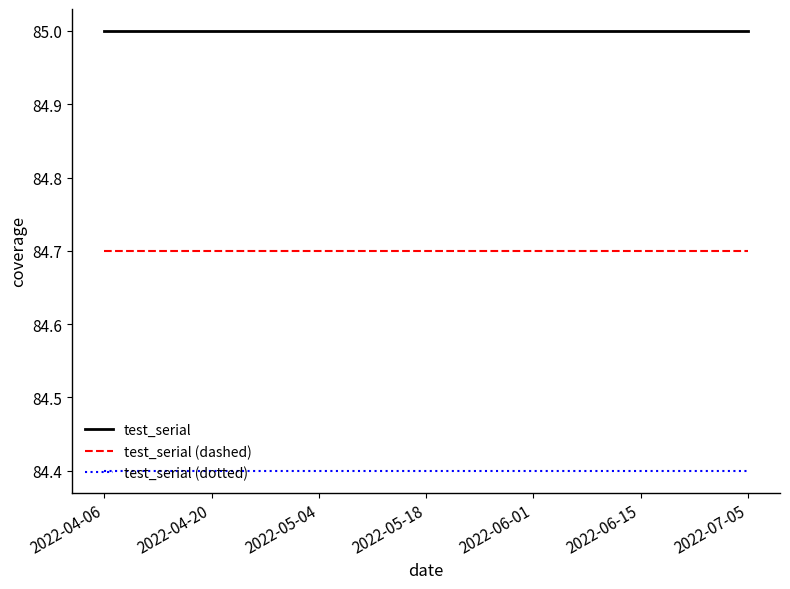

Which series has the largest total across all categories?

test_serial